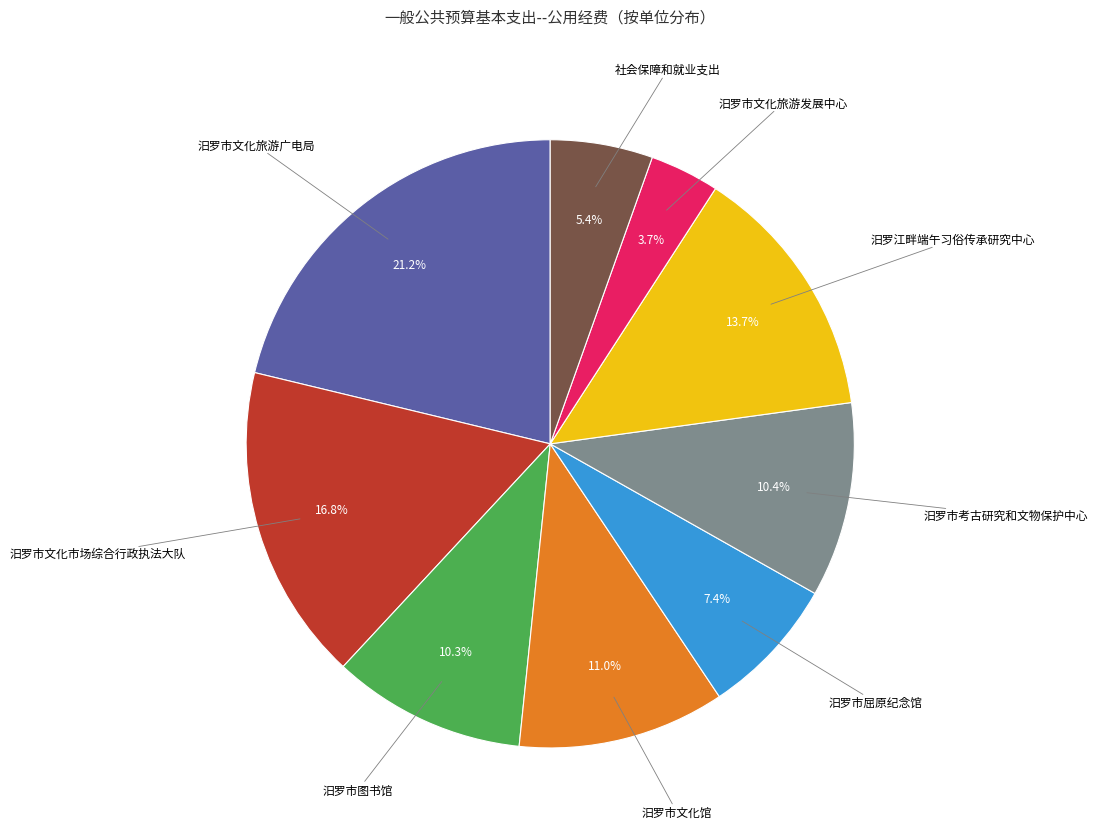

Which category has the smallest portion of the pie?

汨罗市文化旅游发展中心